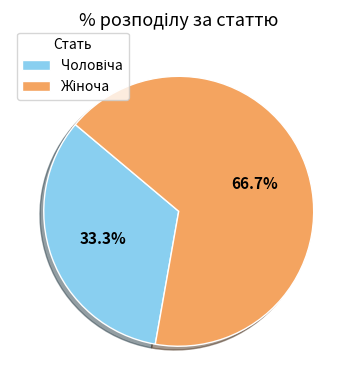

Is there a majority slice in this chart?

Yes